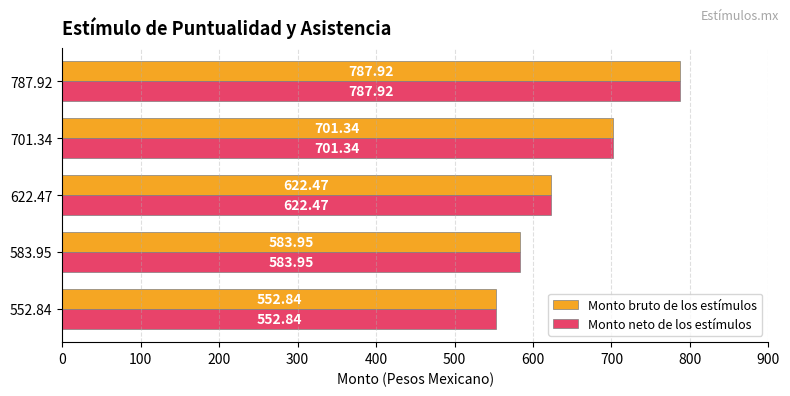

What is the average value of the Monto neto de los estímulos series?

649.7